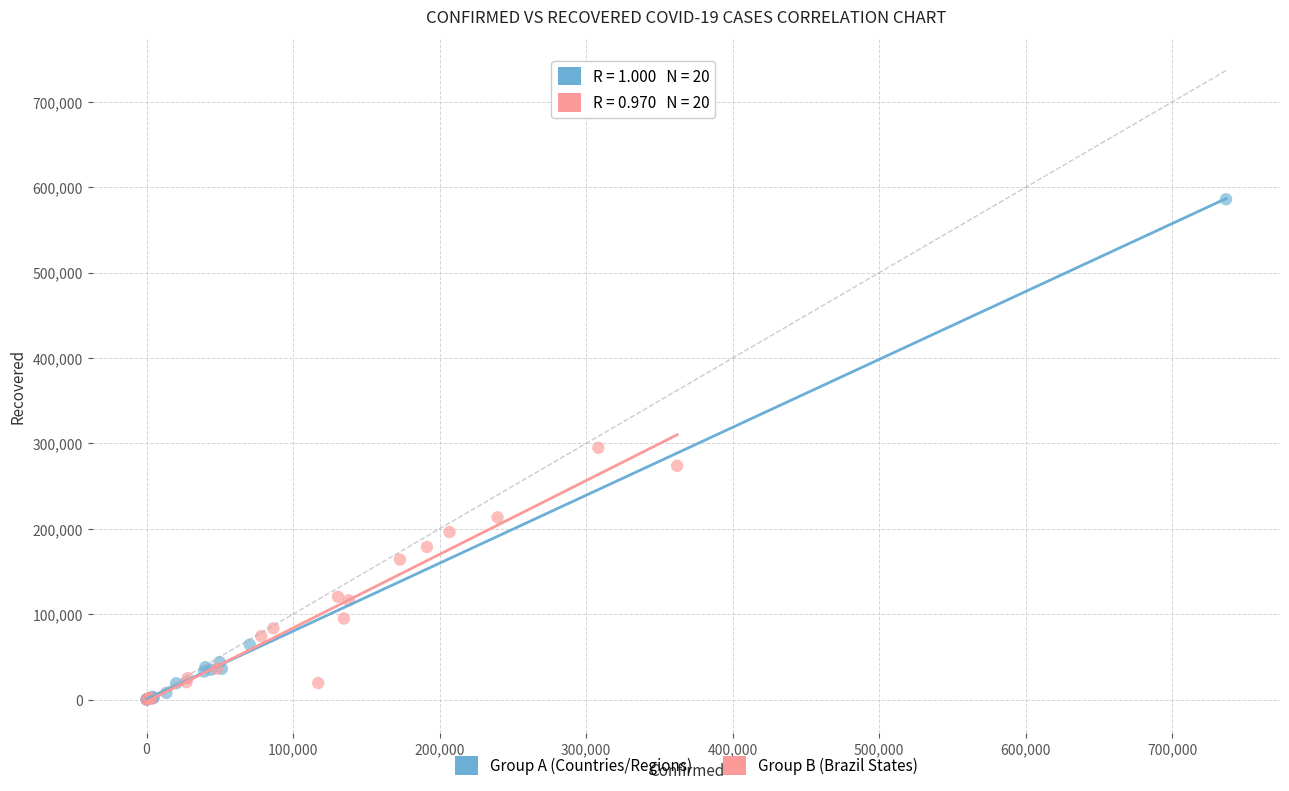

Which series reaches the maximum Y coordinate?

Group A (Countries/Regions)